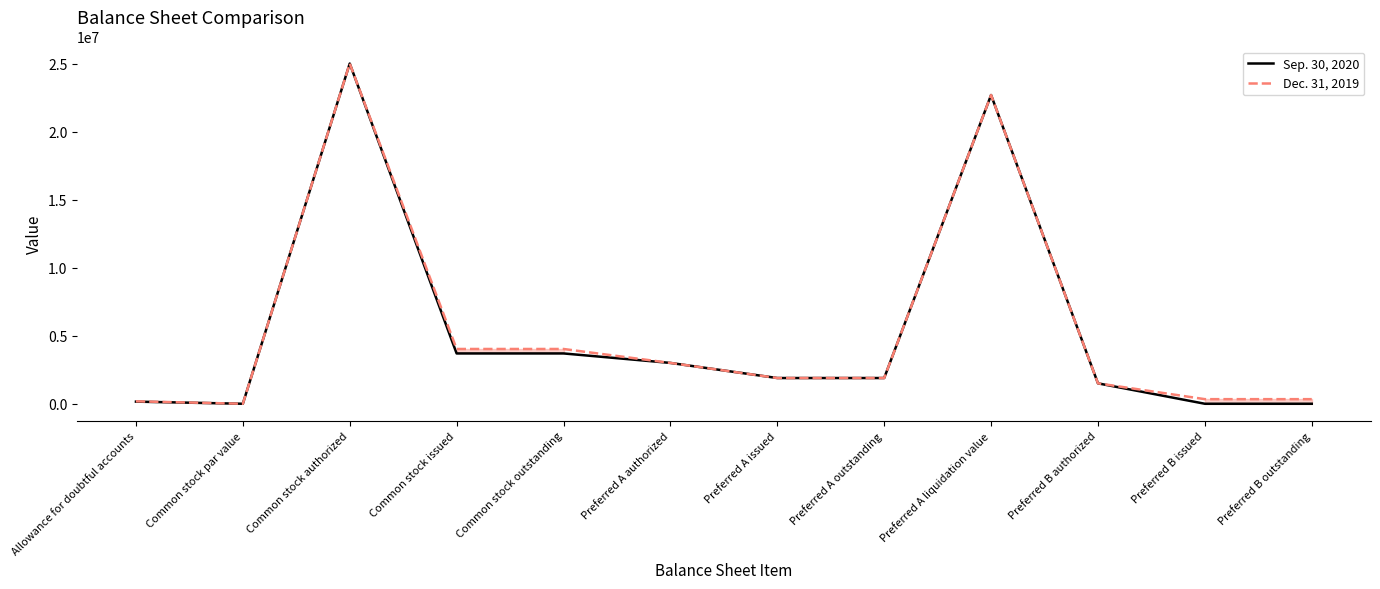

Is it true that Dec. 31, 2019 equals 25000000 at Common stock authorized?

True